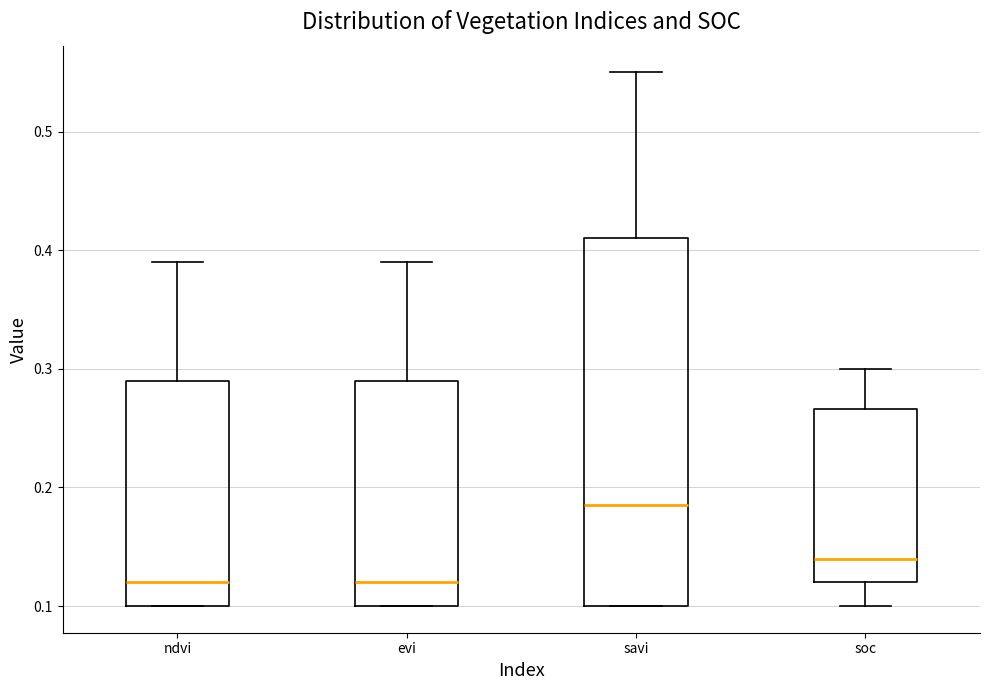

Which box has the highest median line?

savi